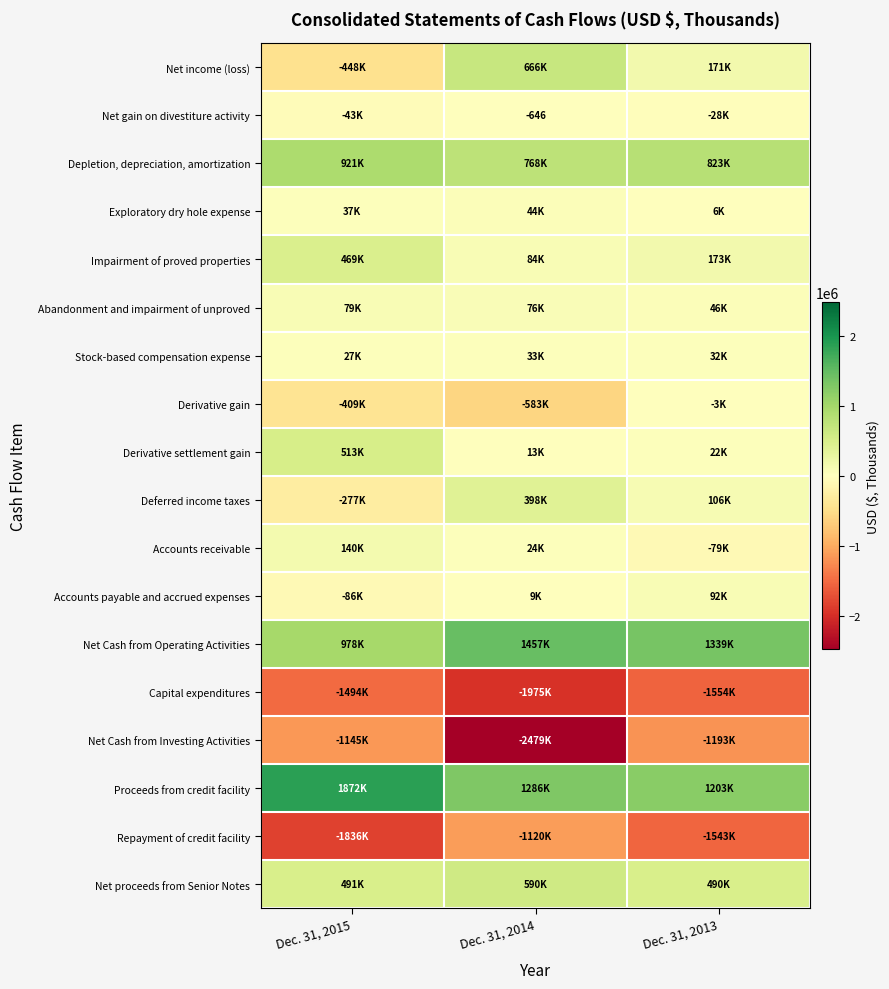

Count the Depletion, depreciation, amortization values in the range 767532 to 921009.

3